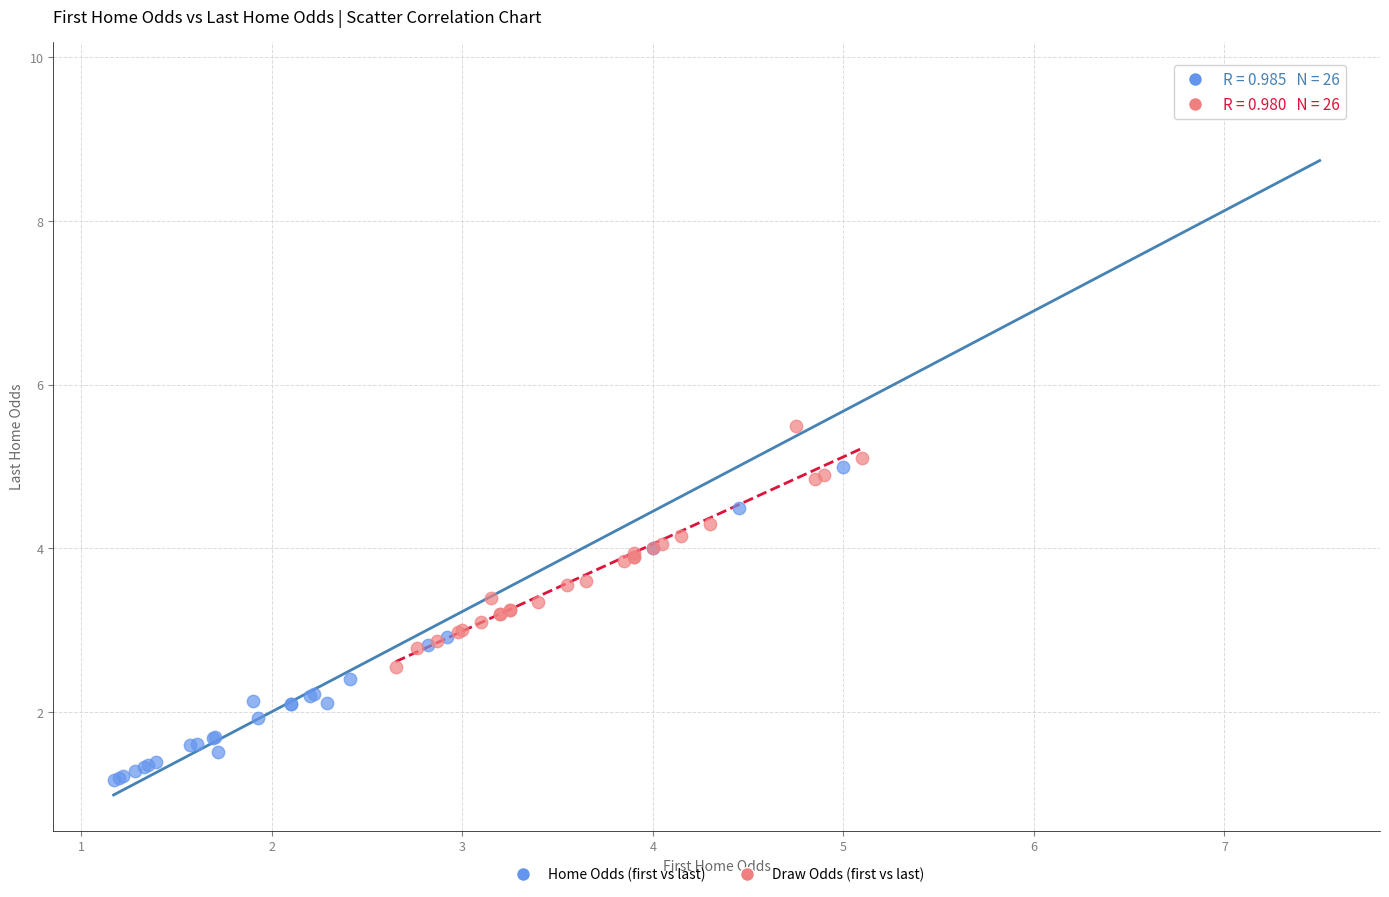

Which series contains the highest Y value?

Home Odds (first vs last)